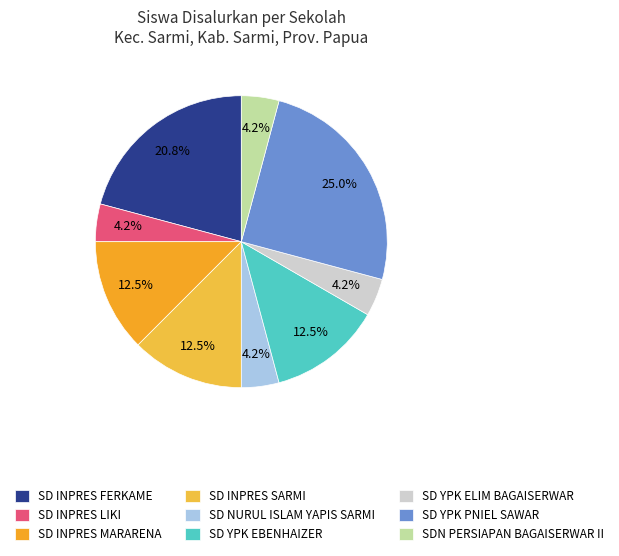

Which category has the biggest portion of the pie?

SD YPK PNIEL SAWAR